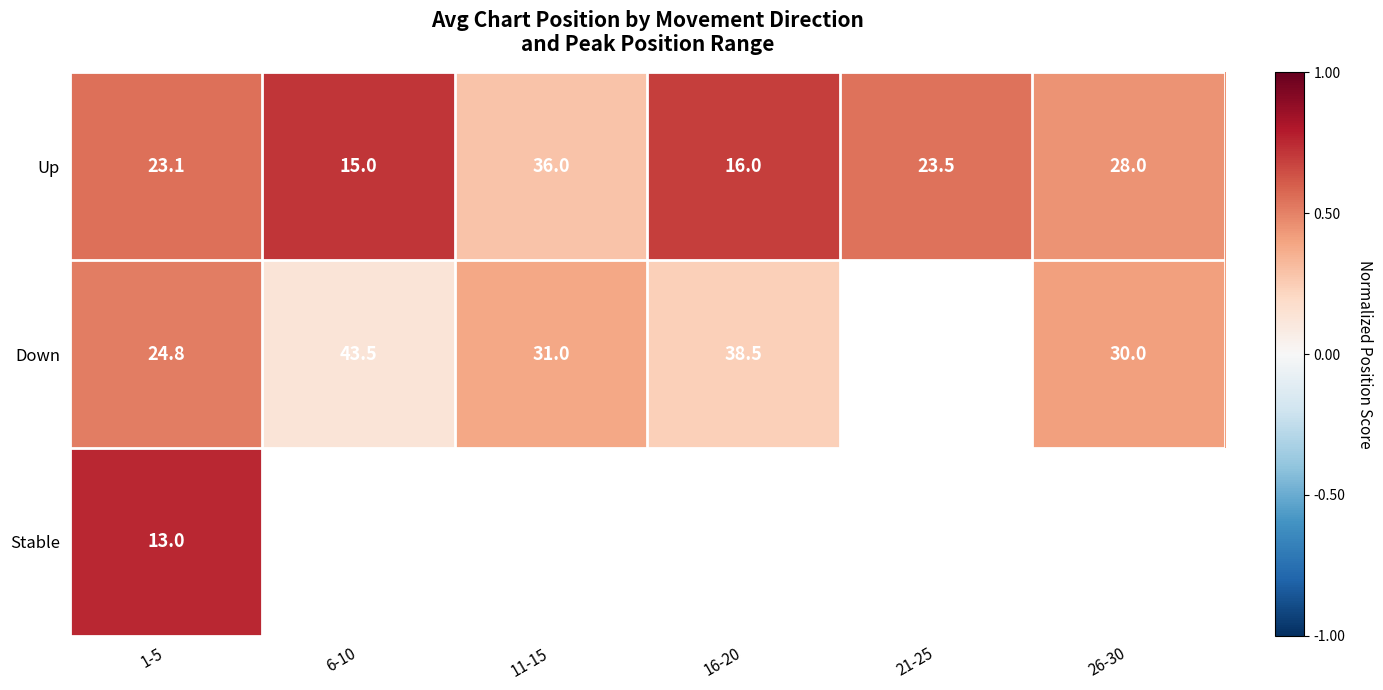

At 1-5, list the series in order from smallest to largest.

Stable, Up, Down